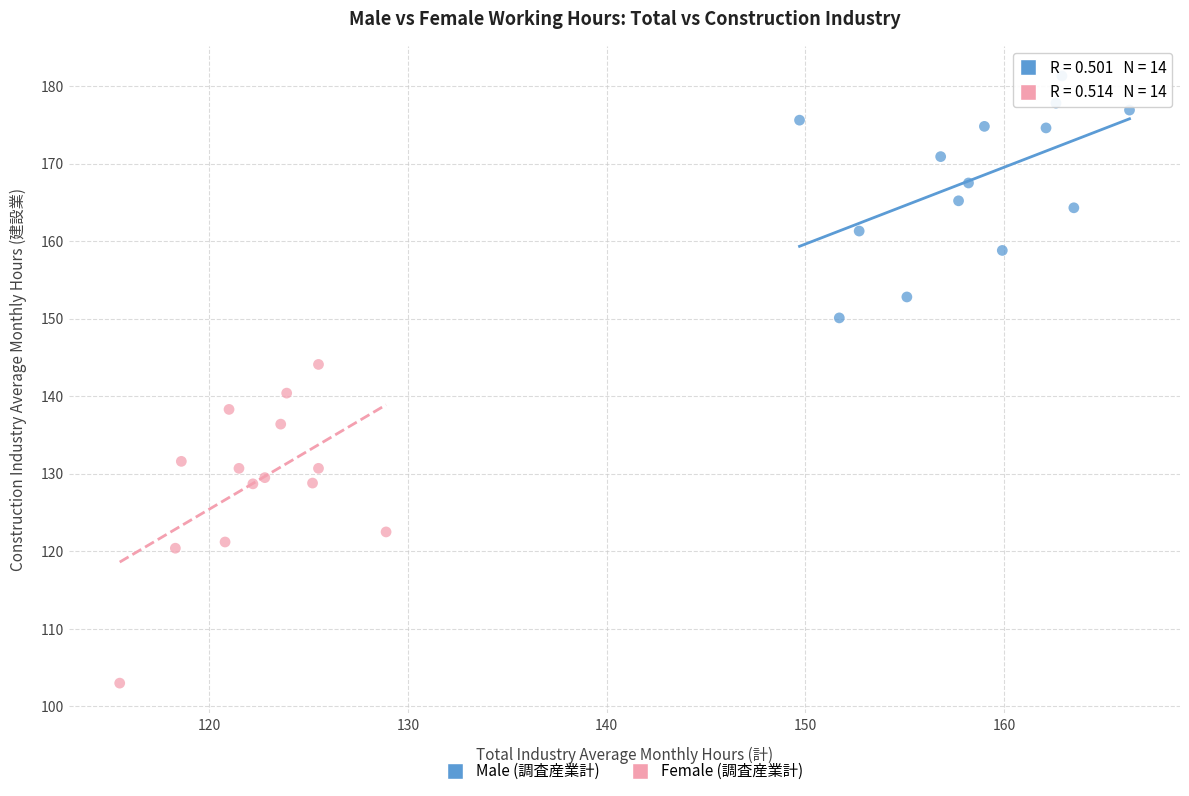

What are all the series names shown in the legend?

Male (調査産業計), Female (調査産業計)